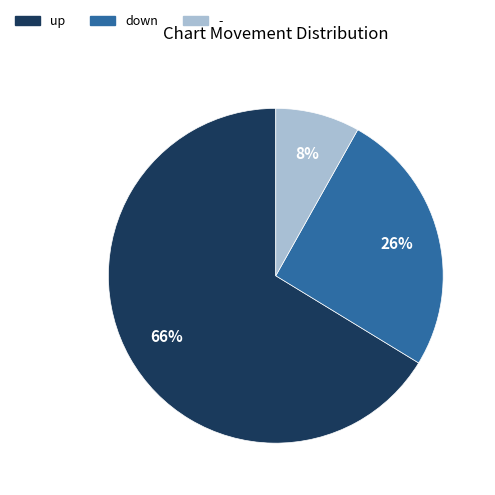

How many slices are in this pie chart?

3